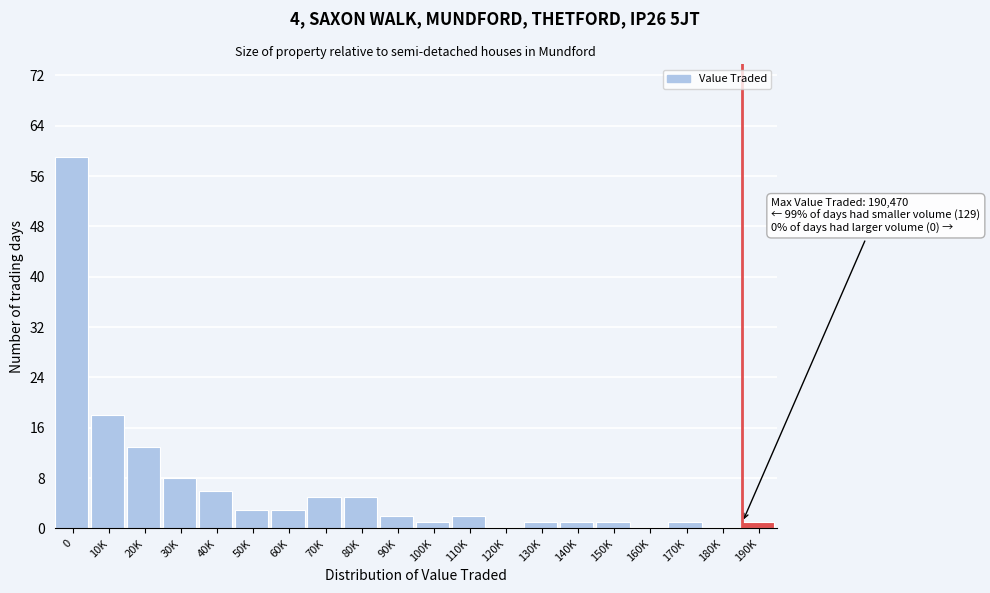

Reading right to left, what are all the values shown in this chart?

190K=1	180K=0	170K=1	160K=0	150K=1	140K=1	130K=1	120K=0	110K=2	100K=1	90K=2	80K=5	70K=5	60K=3	50K=3	40K=6	30K=8	20K=13	10K=18	0=59